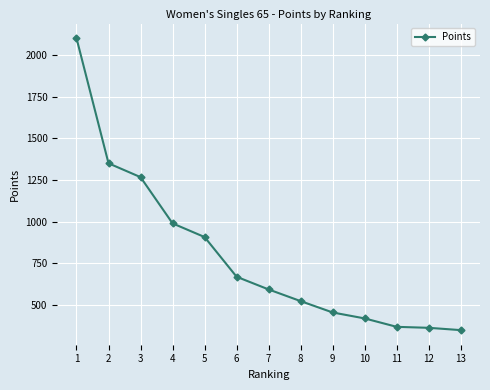

How many data points does each series have?

13